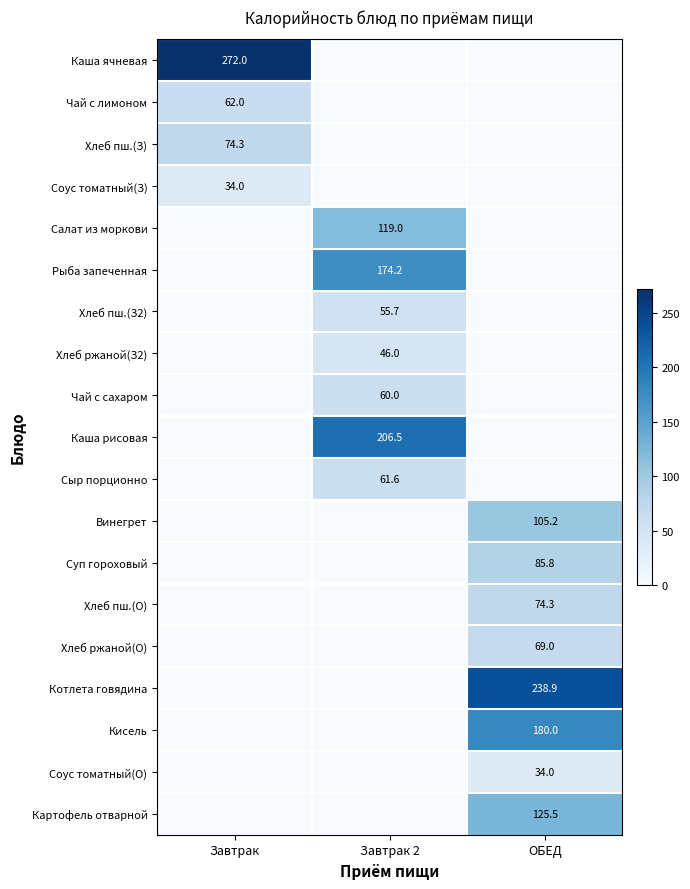

What is the total value across all series at ОБЕД?

912.7